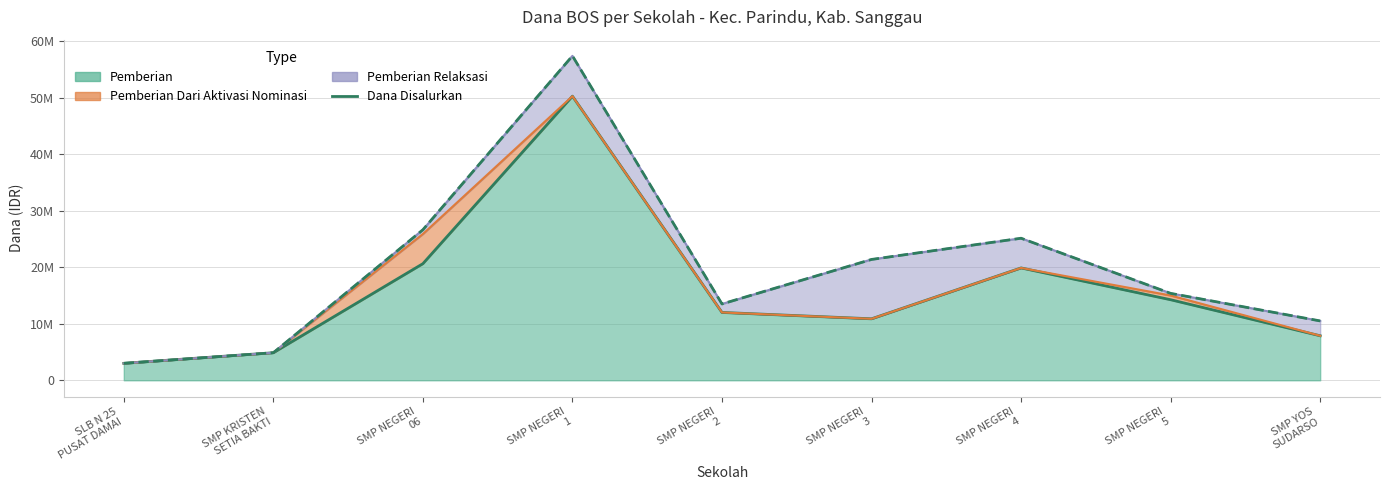

Where is the first local minimum?

SMP NEGERI
3